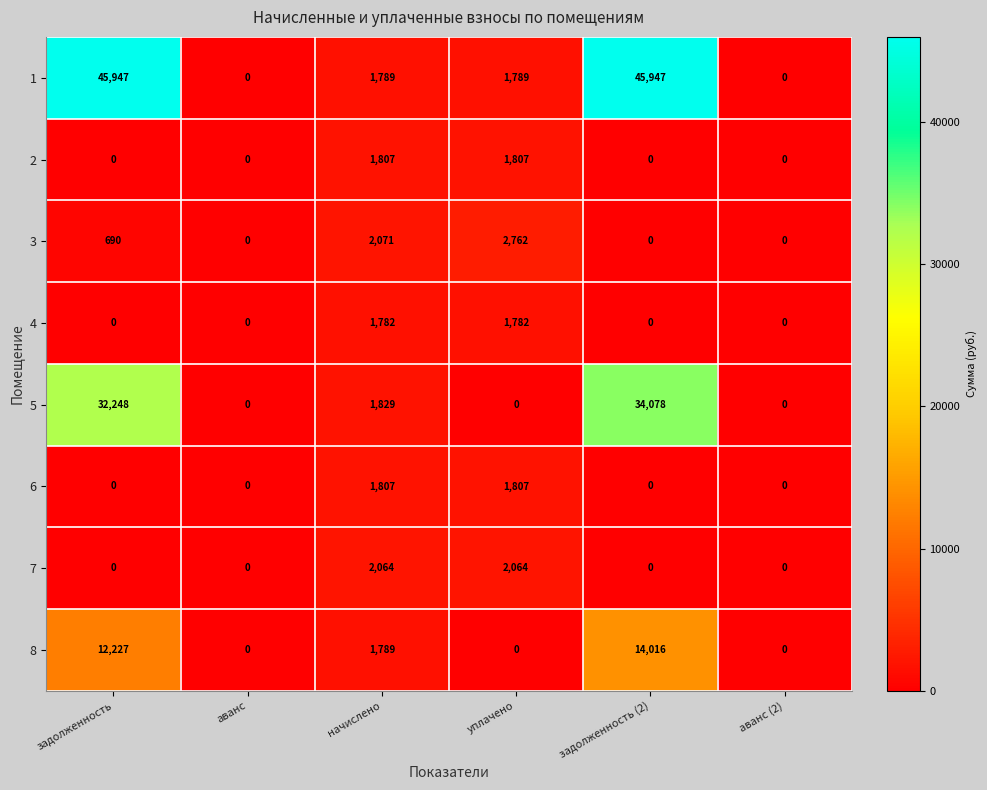

Count the number of data series in this chart.

8